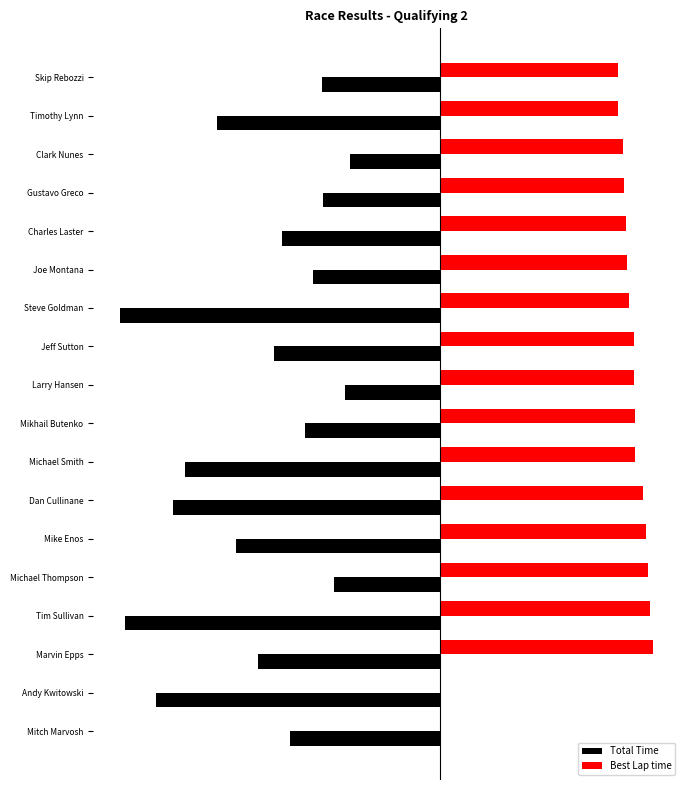

What are all the series names shown in the legend?

Total Time, Best Lap time